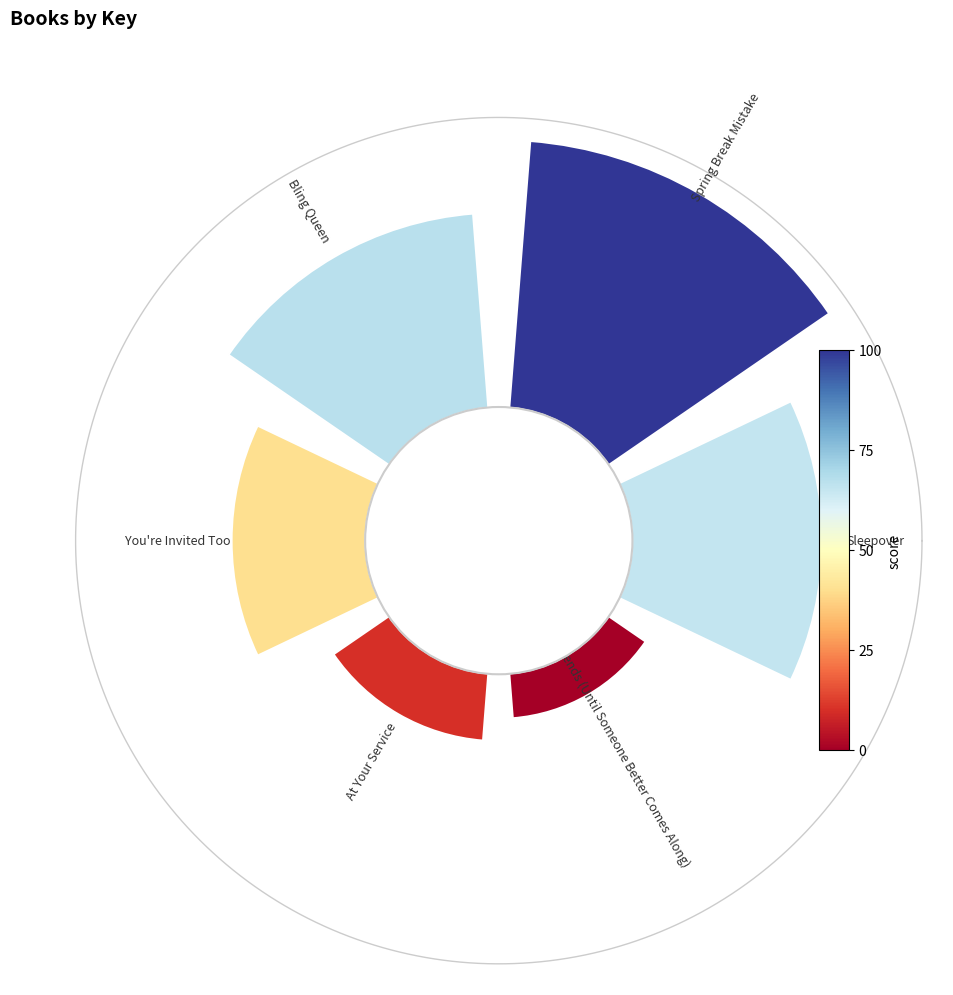

The 0 slice represents 19% of the pie. True or false?

True